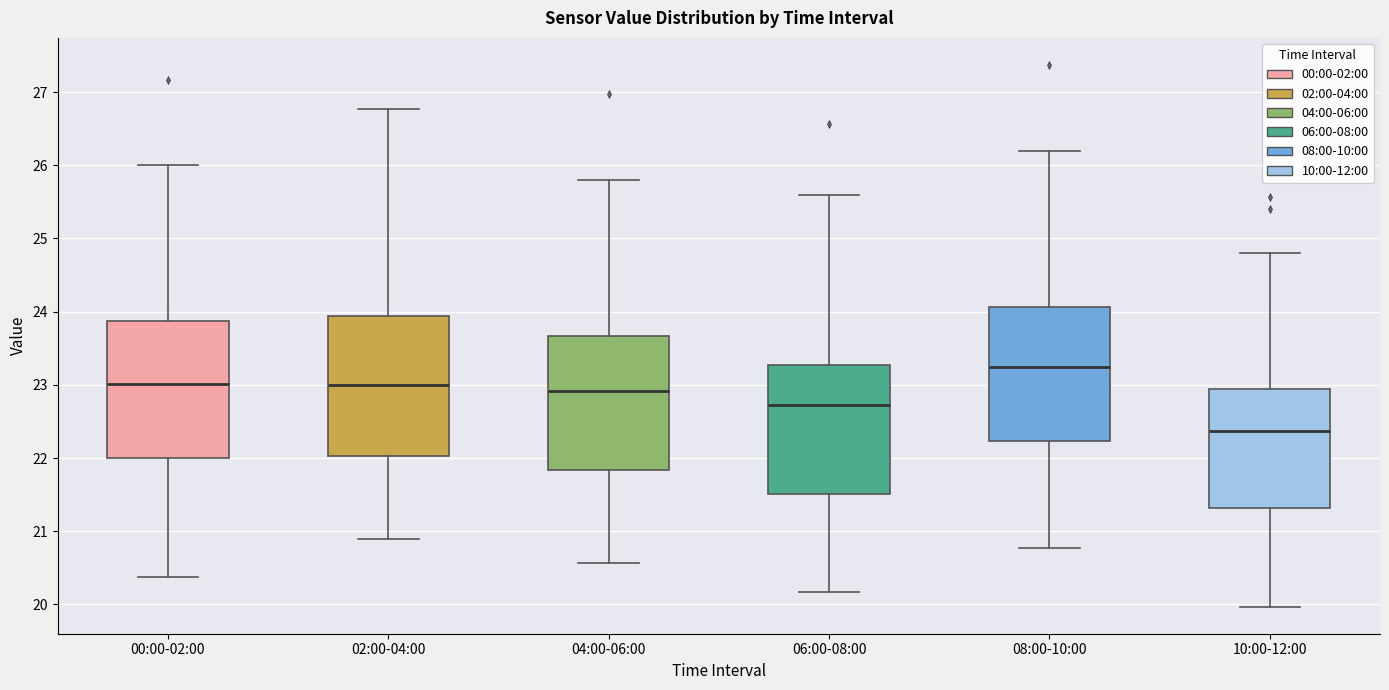

Reading left to right, transcribe this box plot: for each box, give where its median line is, the range the box spans, and where its two whiskers end, as read against the y-axis. The values are not printed on the chart, so give them approximately, as read against the axis.

00:00-02:00: median 23.0, box 22.0 to 23.9, whiskers 20.4 to 26.0
02:00-04:00: median 23.0, box 22.0 to 23.9, whiskers 20.9 to 26.8
04:00-06:00: median 22.9, box 21.8 to 23.7, whiskers 20.6 to 25.8
06:00-08:00: median 22.7, box 21.5 to 23.3, whiskers 20.2 to 25.6
08:00-10:00: median 23.3, box 22.2 to 24.1, whiskers 20.8 to 26.2
10:00-12:00: median 22.4, box 21.3 to 22.9, whiskers 20.0 to 24.8